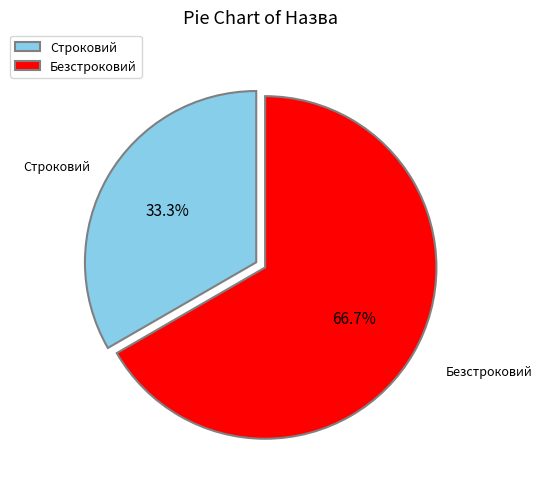

To the nearest percent, what percentage of the pie is Строковий?

33%